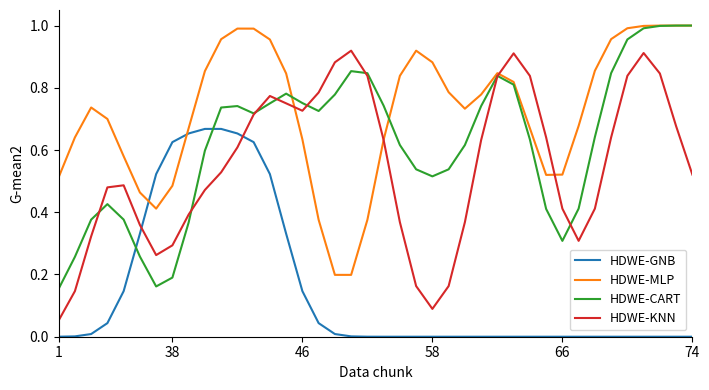

At how many categories does at least one series exceed 0?

40